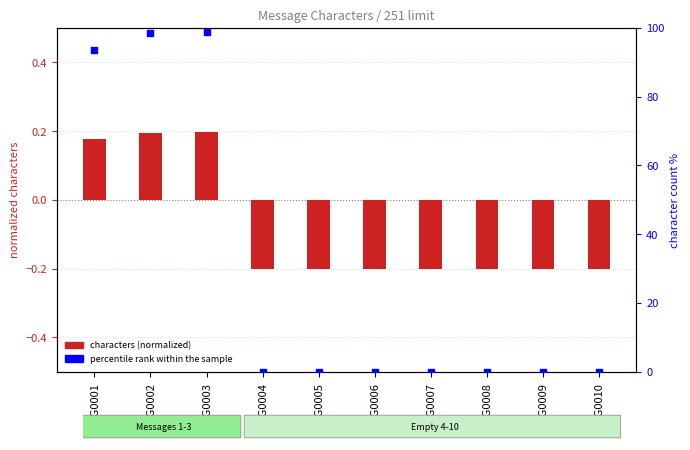

What are all the series names shown in the legend?

characters (normalized), percentile rank within the sample